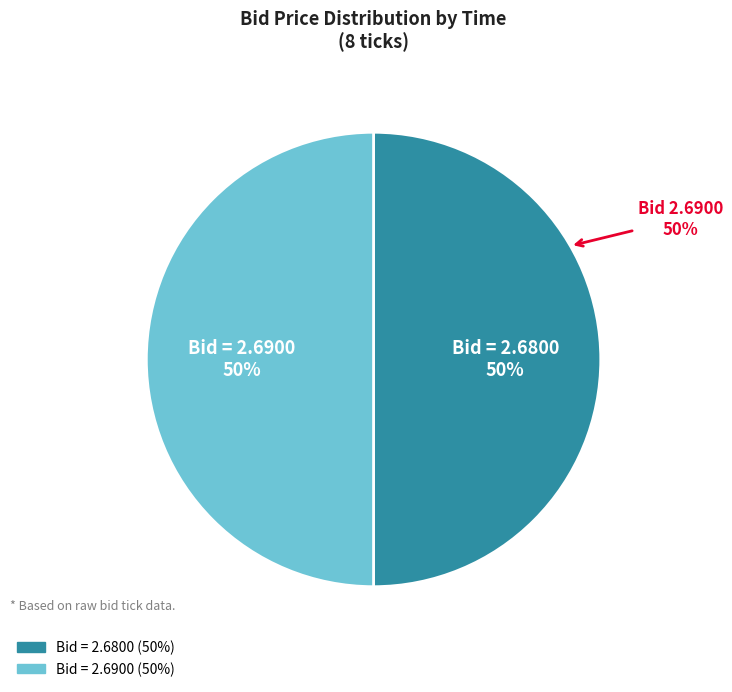

Is 20:54:23.444 the majority of the pie?

No